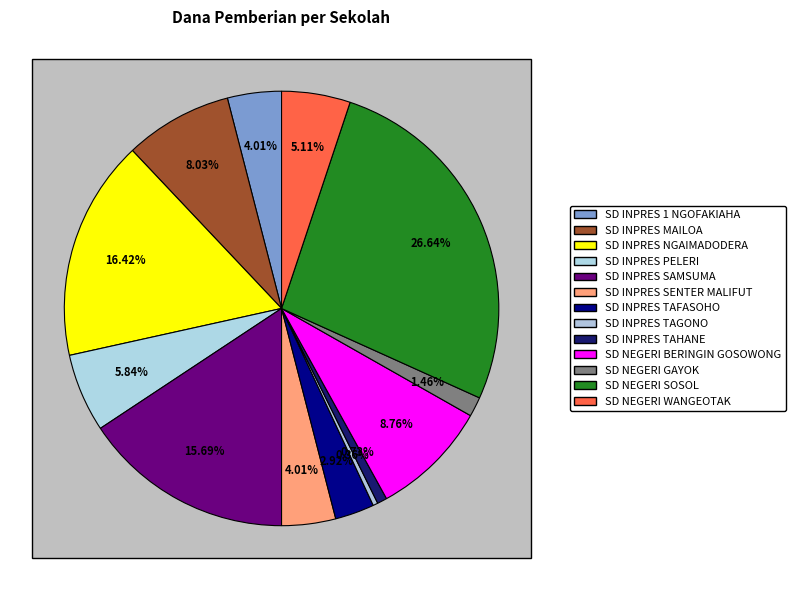

Which has a higher value, SD INPRES TAFASOHO or SD NEGERI SOSOL?

SD NEGERI SOSOL